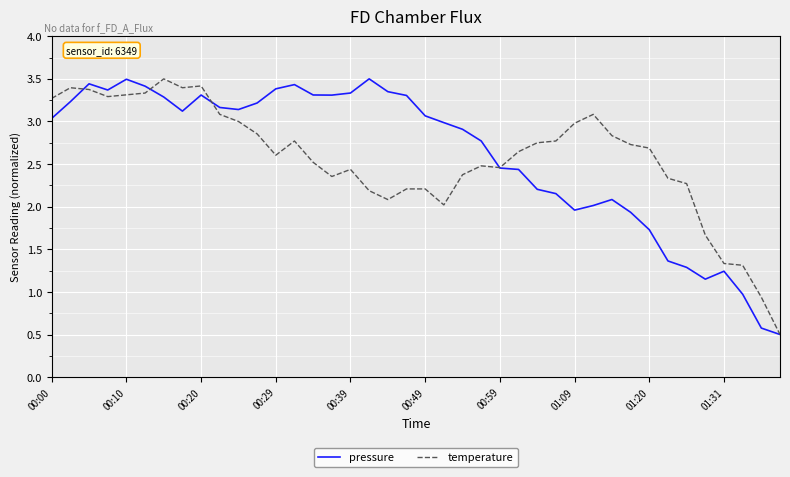

What is the greatest value displayed?

3.5